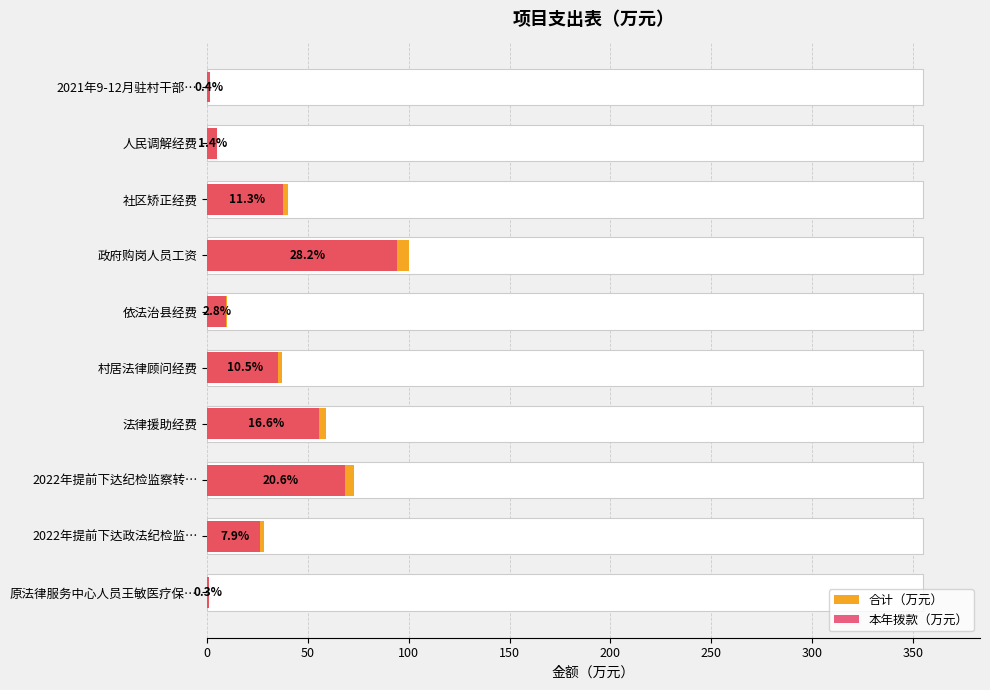

Is the value of 合计（万元） at 2022年提前下达纪检监察转… greater than the value of 本年拨款（万元） at 人民调解经费?

Yes